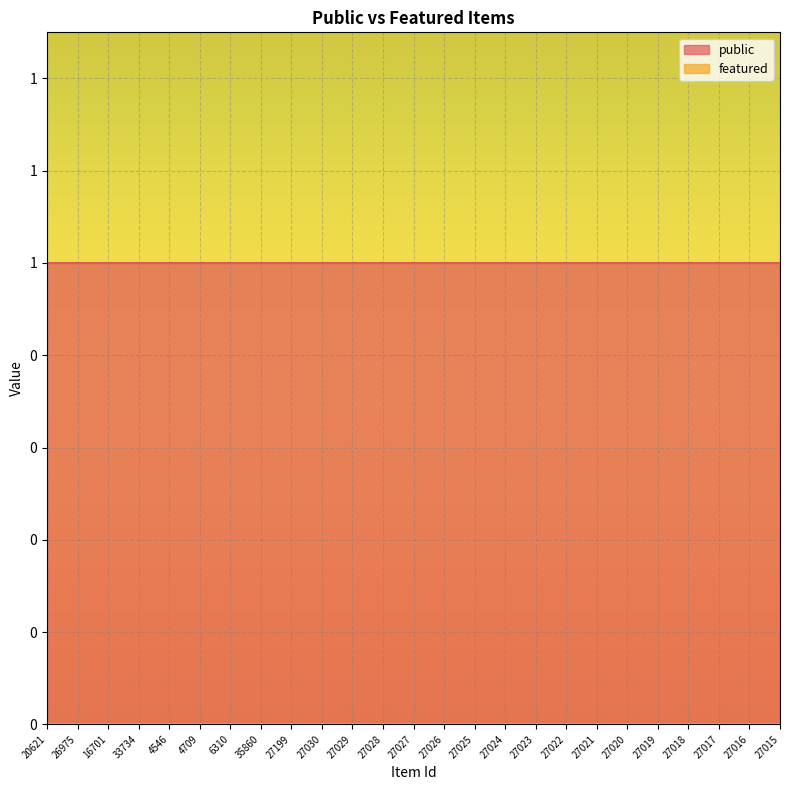

Which category has the highest value in the public series?

20621